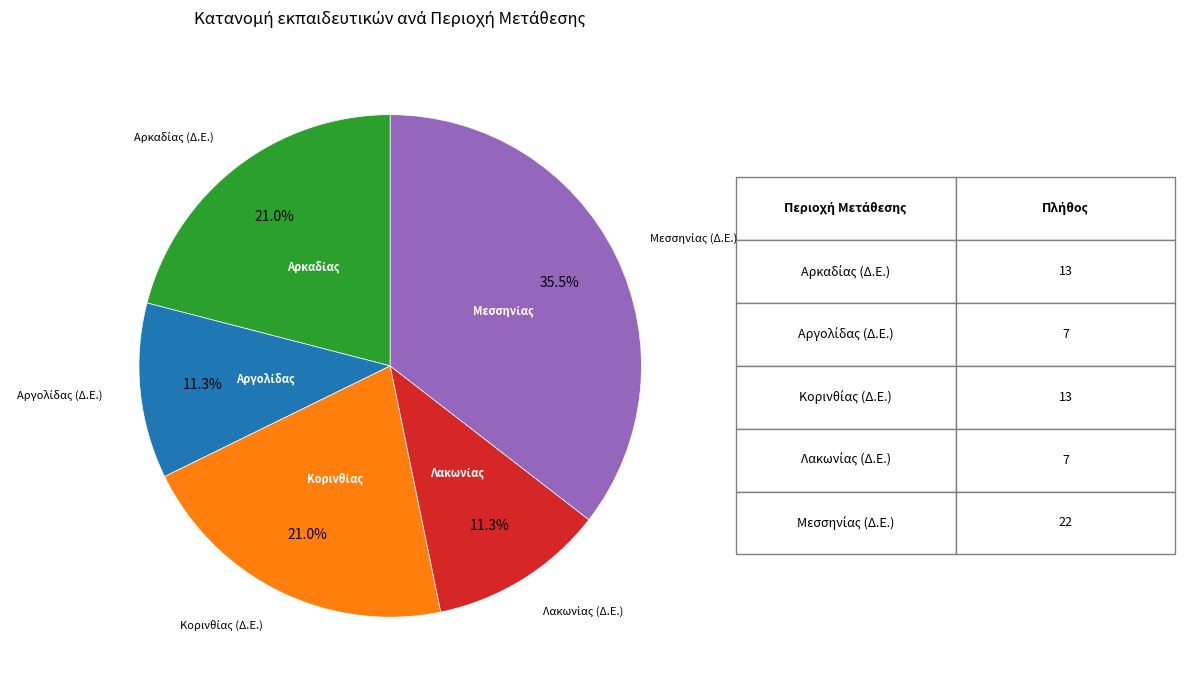

Is there a majority slice in this chart?

No